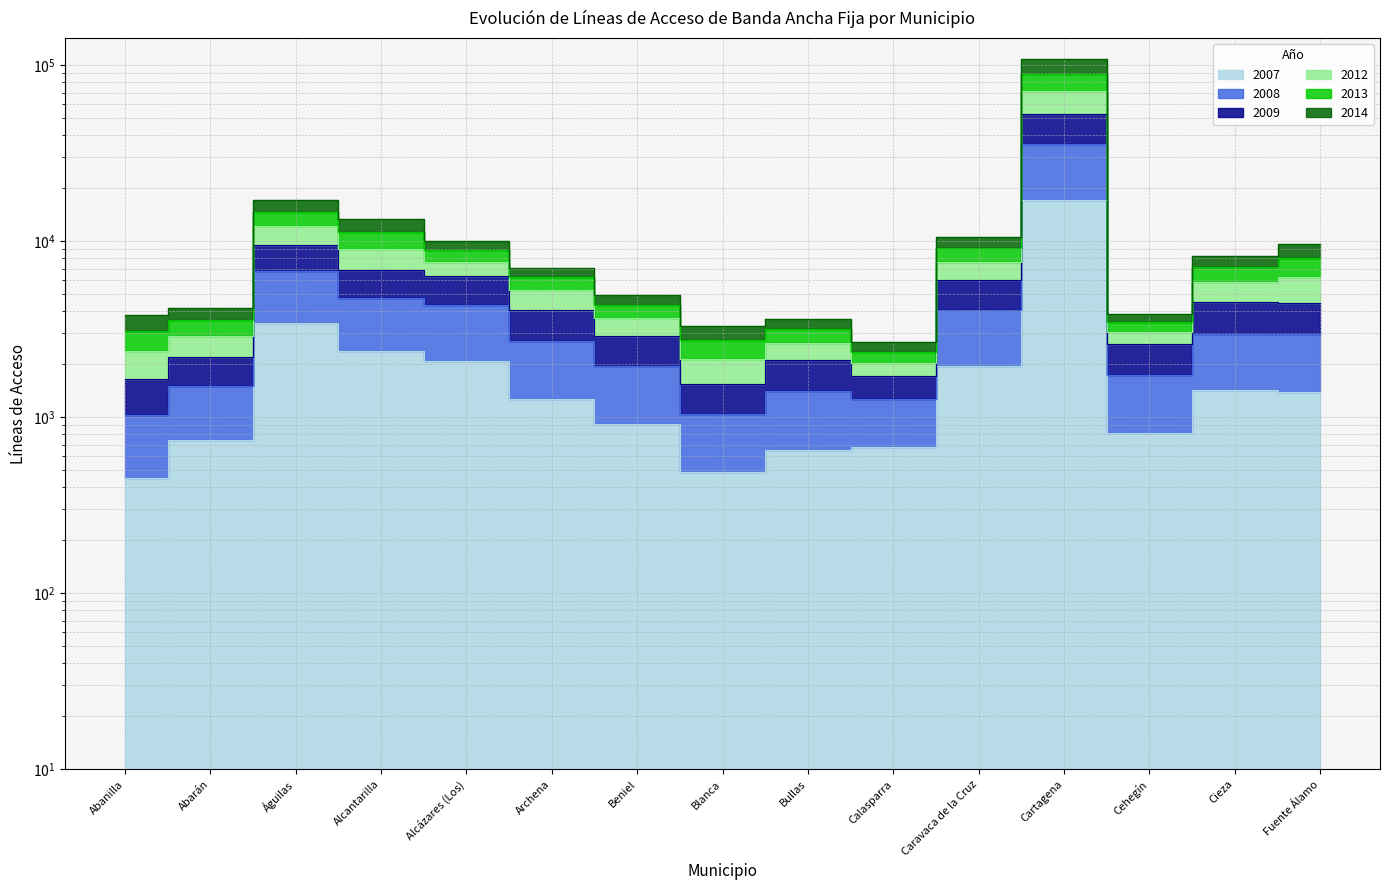

What is the approximate value of 2013 at Cieza, to the nearest 50?

7150